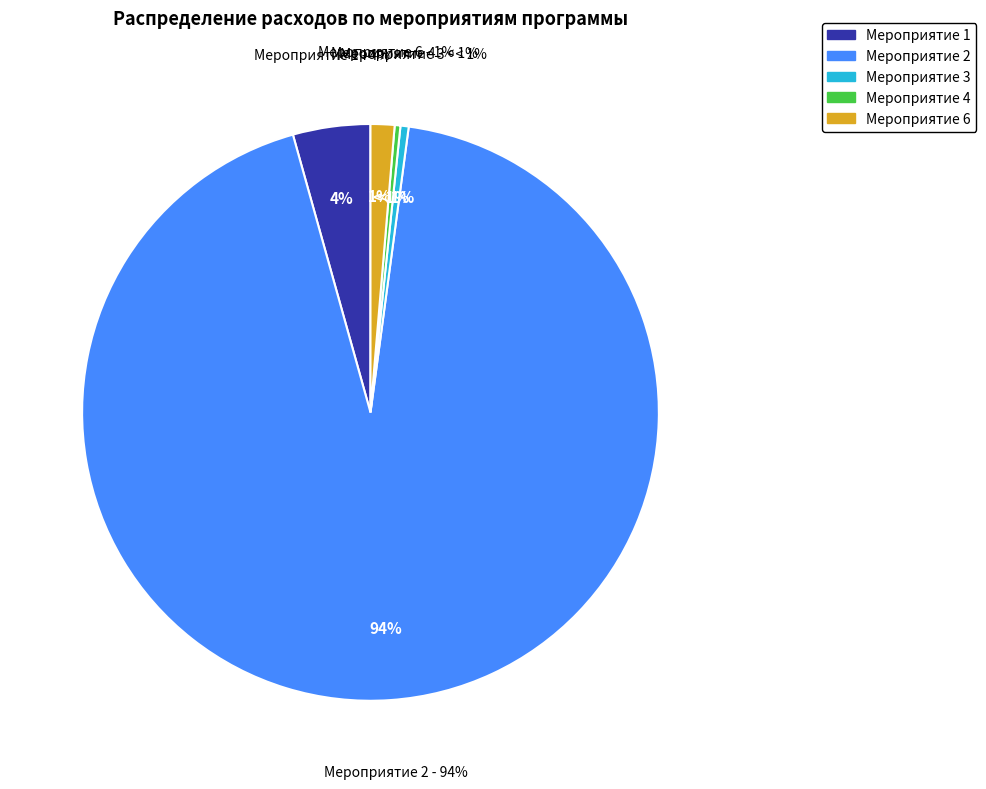

Is it true that Отдельное мероприятие 2 is 94% of the pie?

True